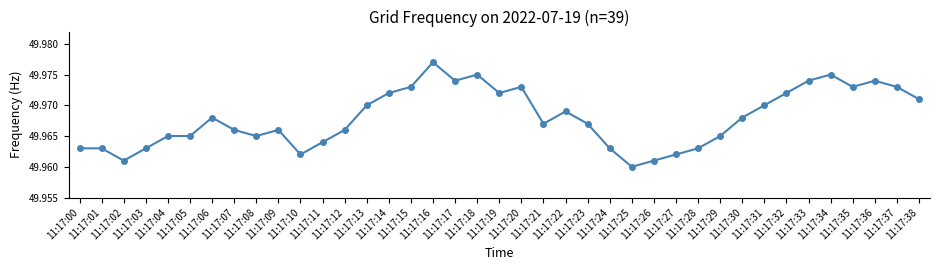

How many values are between 49 and 50?

39